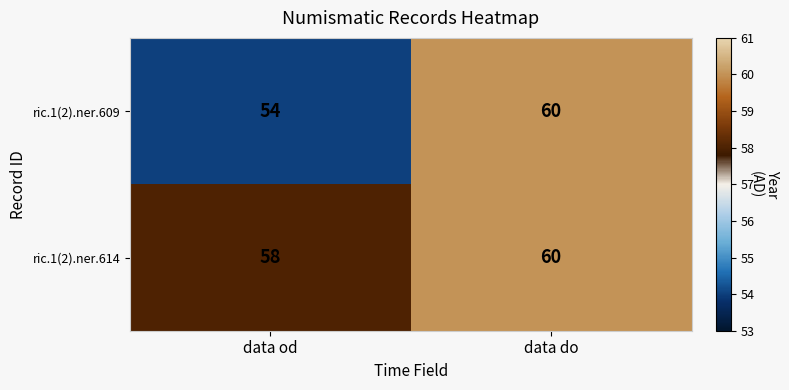

Reading right to left, extract all data points from this chart.

ric.1(2).ner.609: 60	54
ric.1(2).ner.614: 60	58